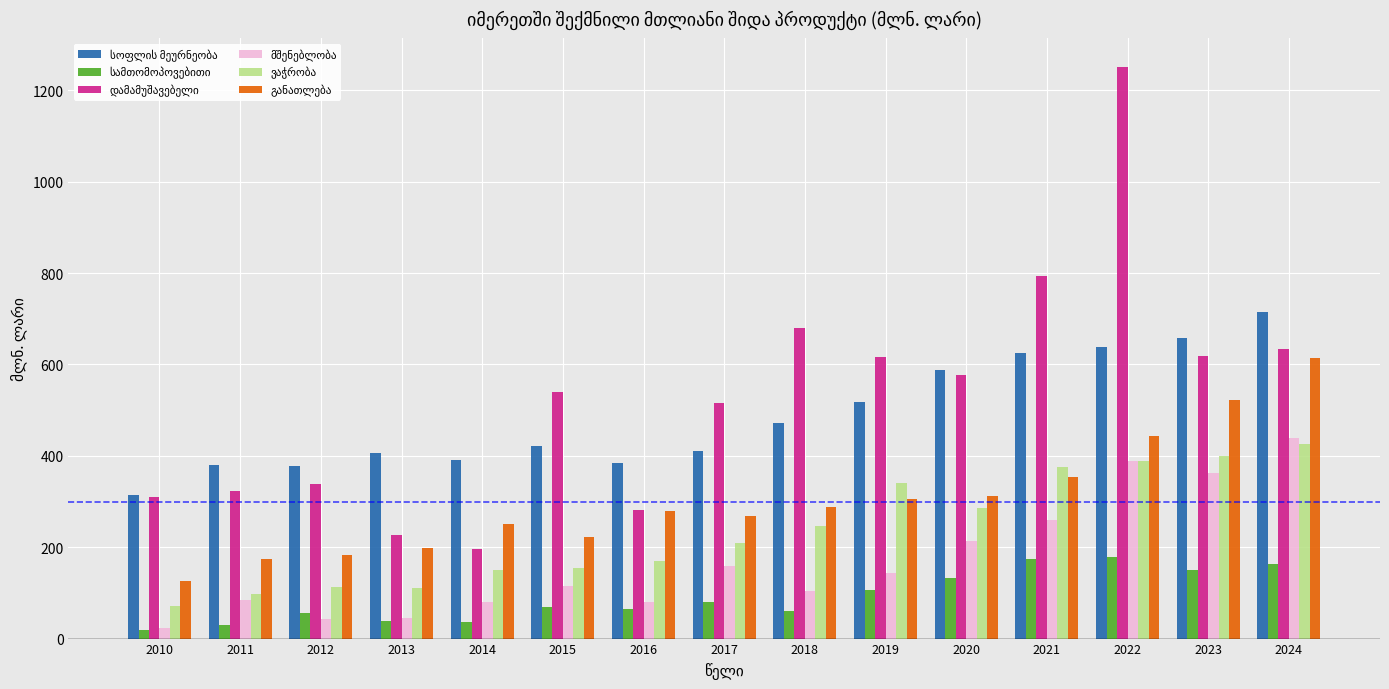

What is the total value across all series at 2015?

1519.3